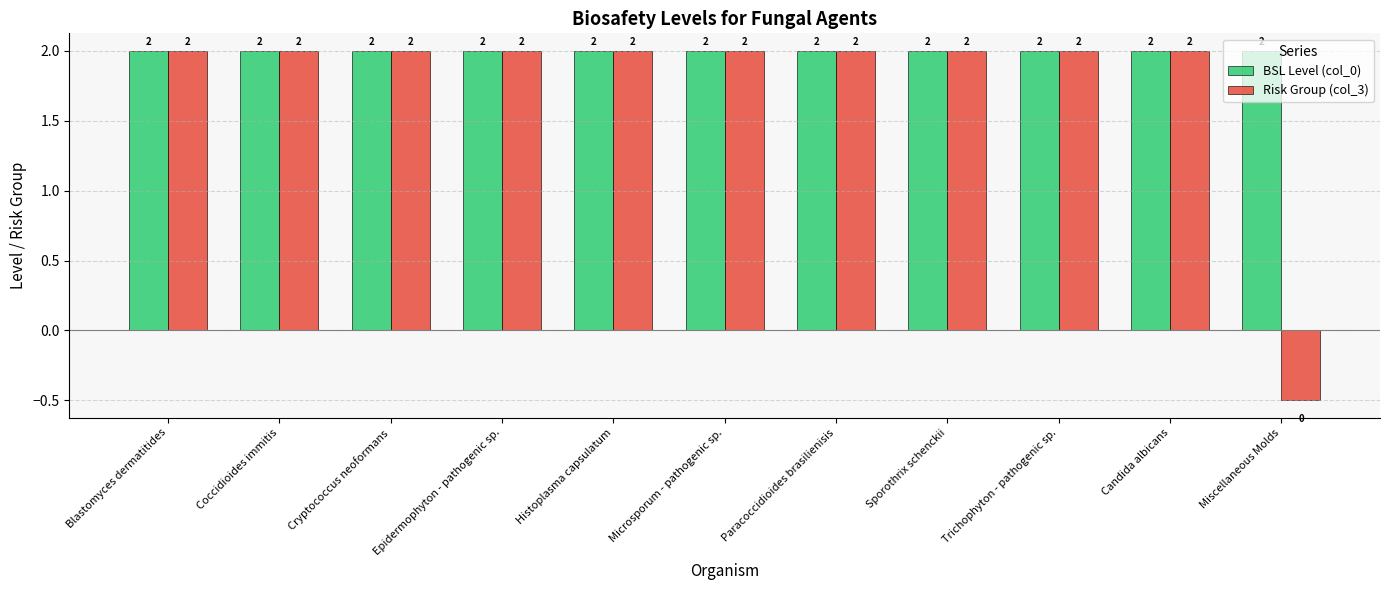

What is the label of the 10th bar from the left?

Candida albicans